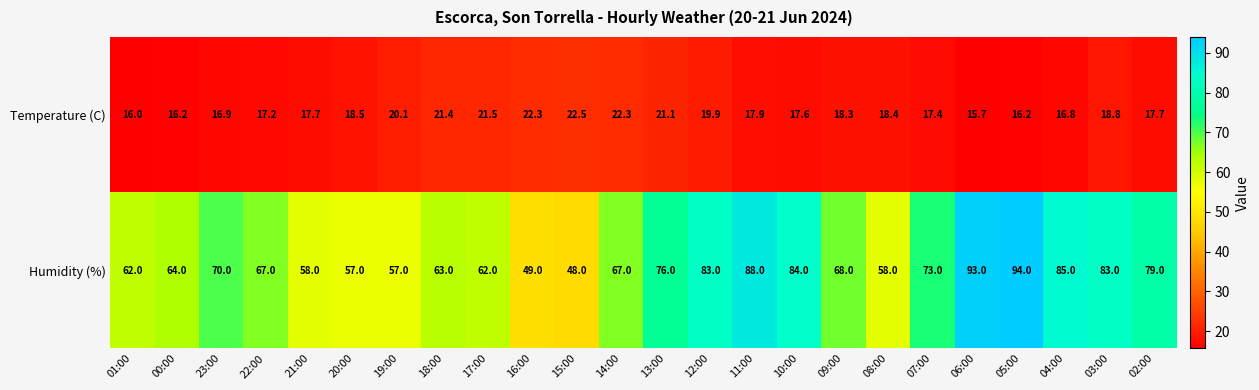

True or false: Humidity (%) has a value of 98.7 at 20:00.

False